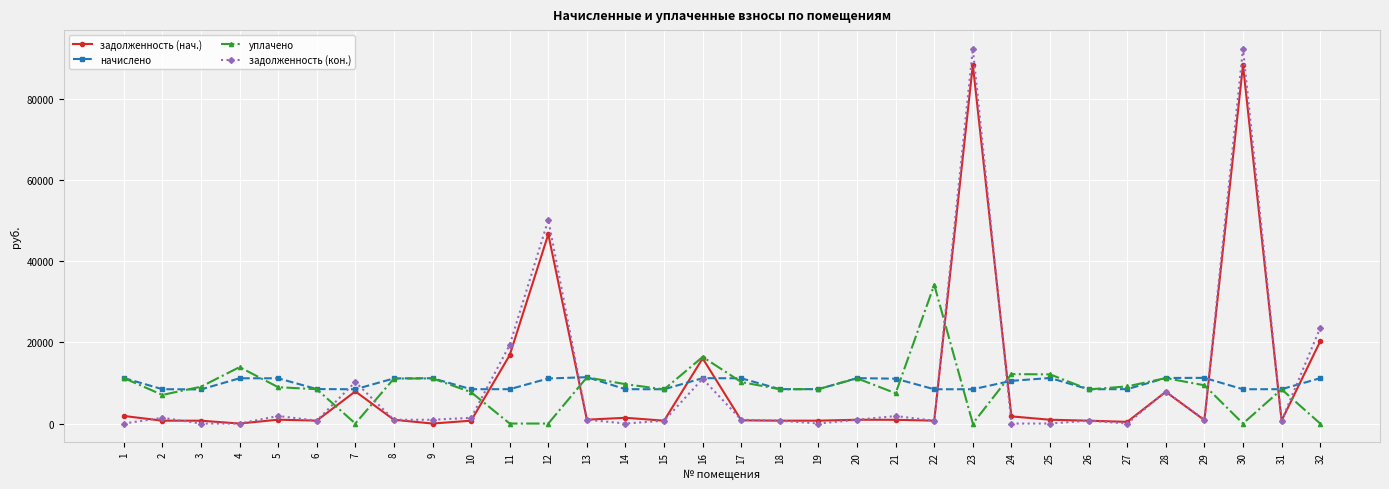

Is it true that уплачено equals 13890.0 at 4?

True